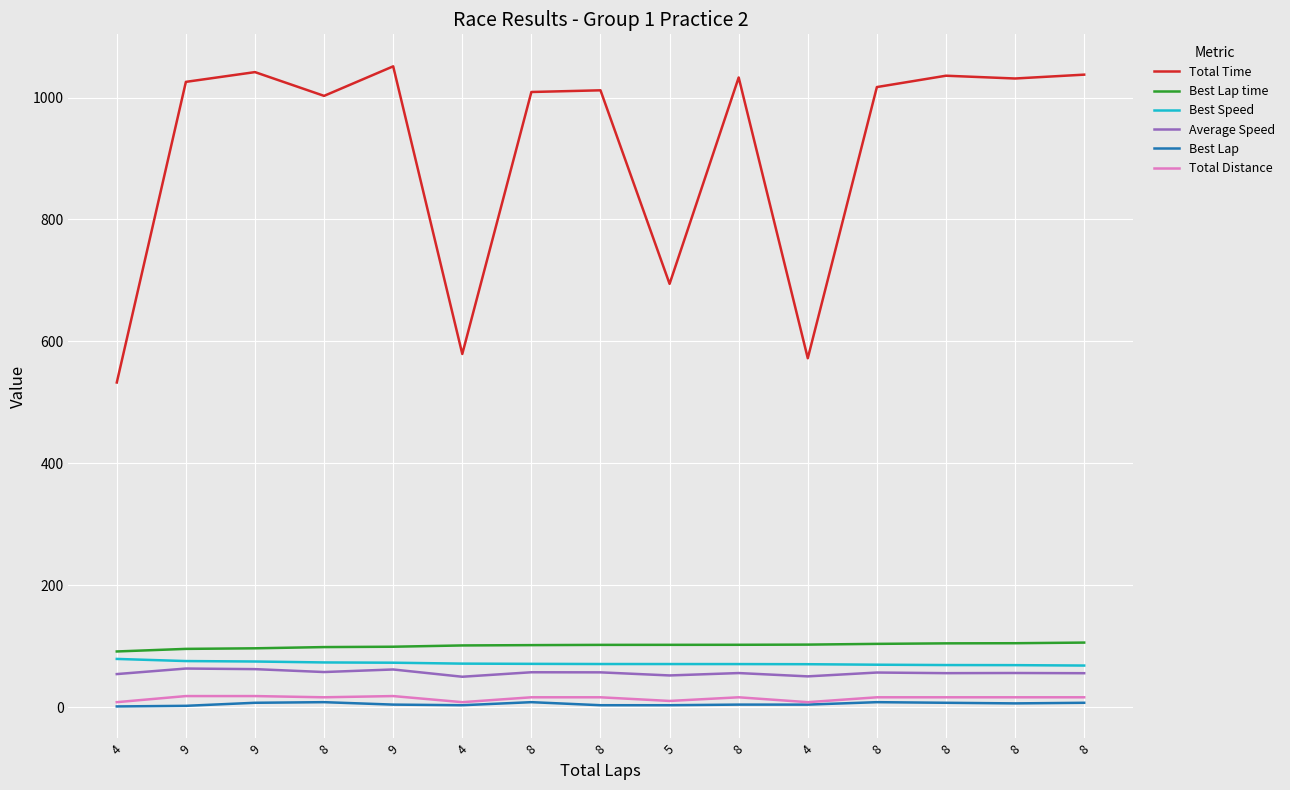

What is the maximum value for Total Distance?

18.0